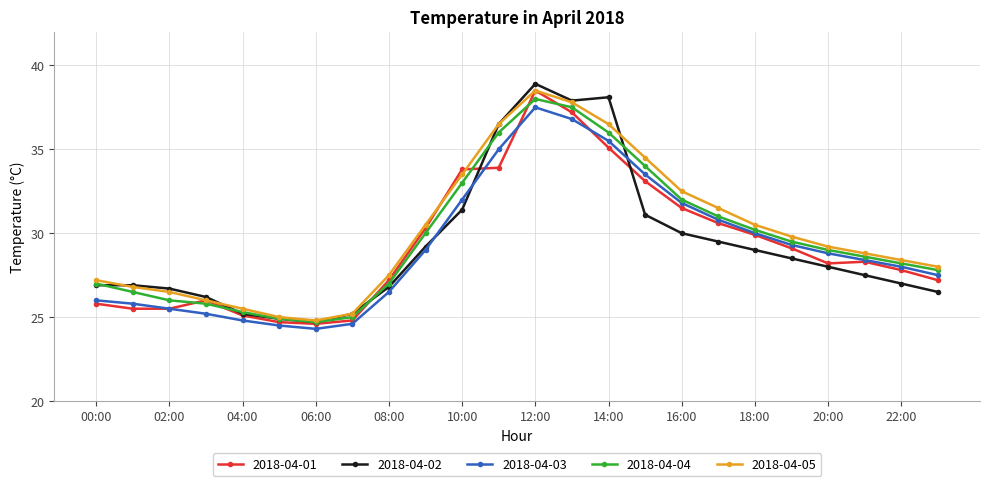

What is the value of the 2018-04-05 point at the 14th from the left?

37.8